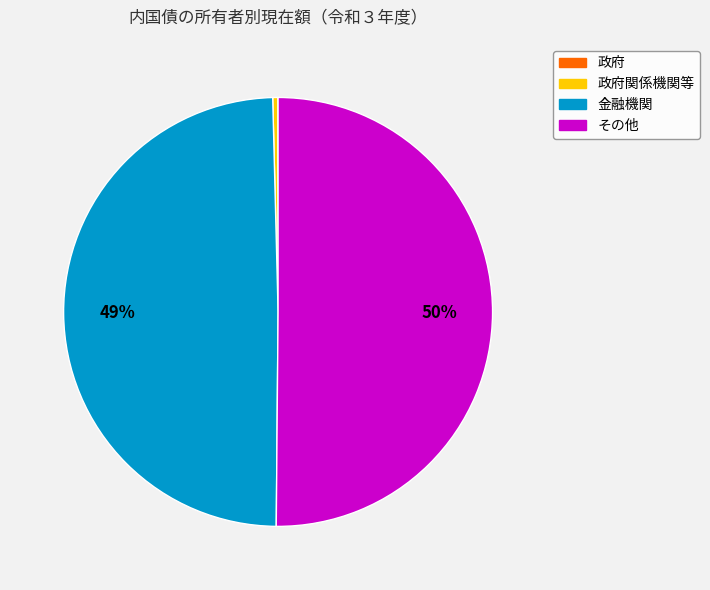

To the nearest percent, what is the average slice percentage?

25%